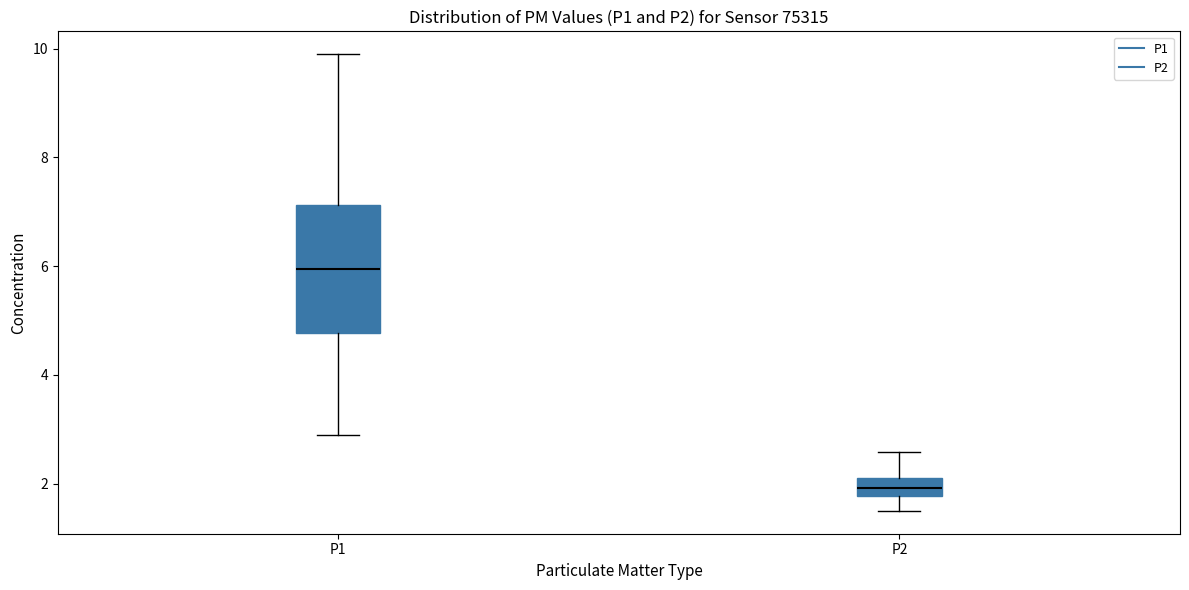

Reading left to right, read every box against the y-axis: the position of its median line, the range the box covers, and the ends of its whiskers. The values are not printed on the chart, so give them approximately, as read against the axis.

P1: median 6.0, box 4.8 to 7.2, whiskers 3.0 to 10.0
P2: median 2.0, box 1.8 to 2.2, whiskers 1.6 to 2.6